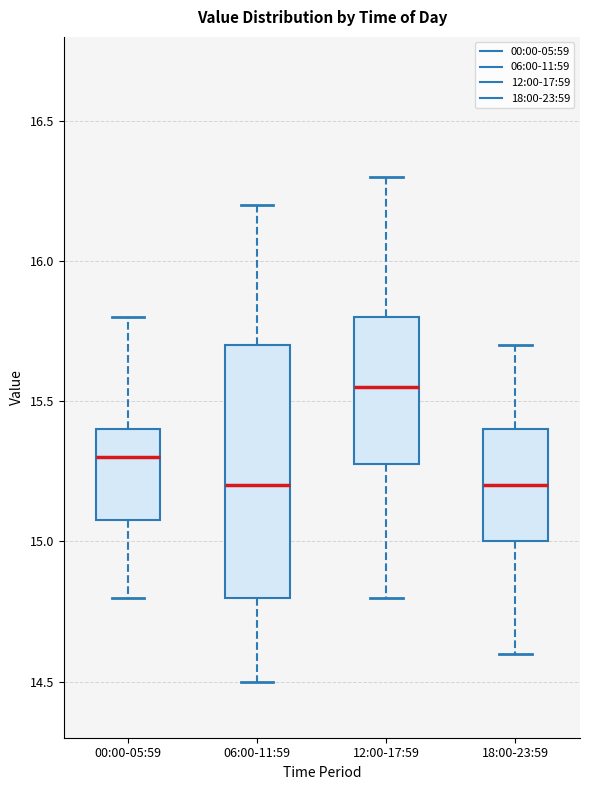

Reading left to right, read every box against the y-axis: the position of its median line, the range the box covers, and the ends of its whiskers. The values are not printed on the chart, so give them approximately, as read against the axis.

00:00-05:59: median 15.30, box 15.10 to 15.40, whiskers 14.80 to 15.80
06:00-11:59: median 15.20, box 14.80 to 15.70, whiskers 14.50 to 16.20
12:00-17:59: median 15.55, box 15.30 to 15.80, whiskers 14.80 to 16.30
18:00-23:59: median 15.20, box 15.00 to 15.40, whiskers 14.60 to 15.70